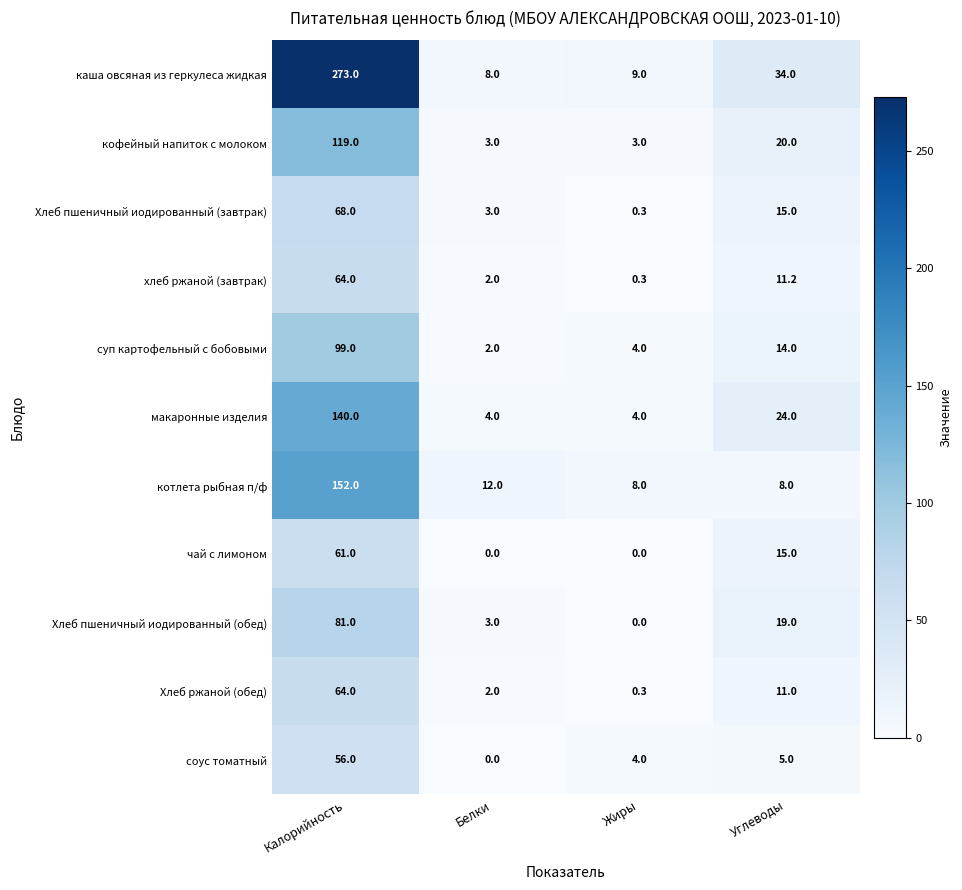

At how many categories does at least one series exceed 111?

1